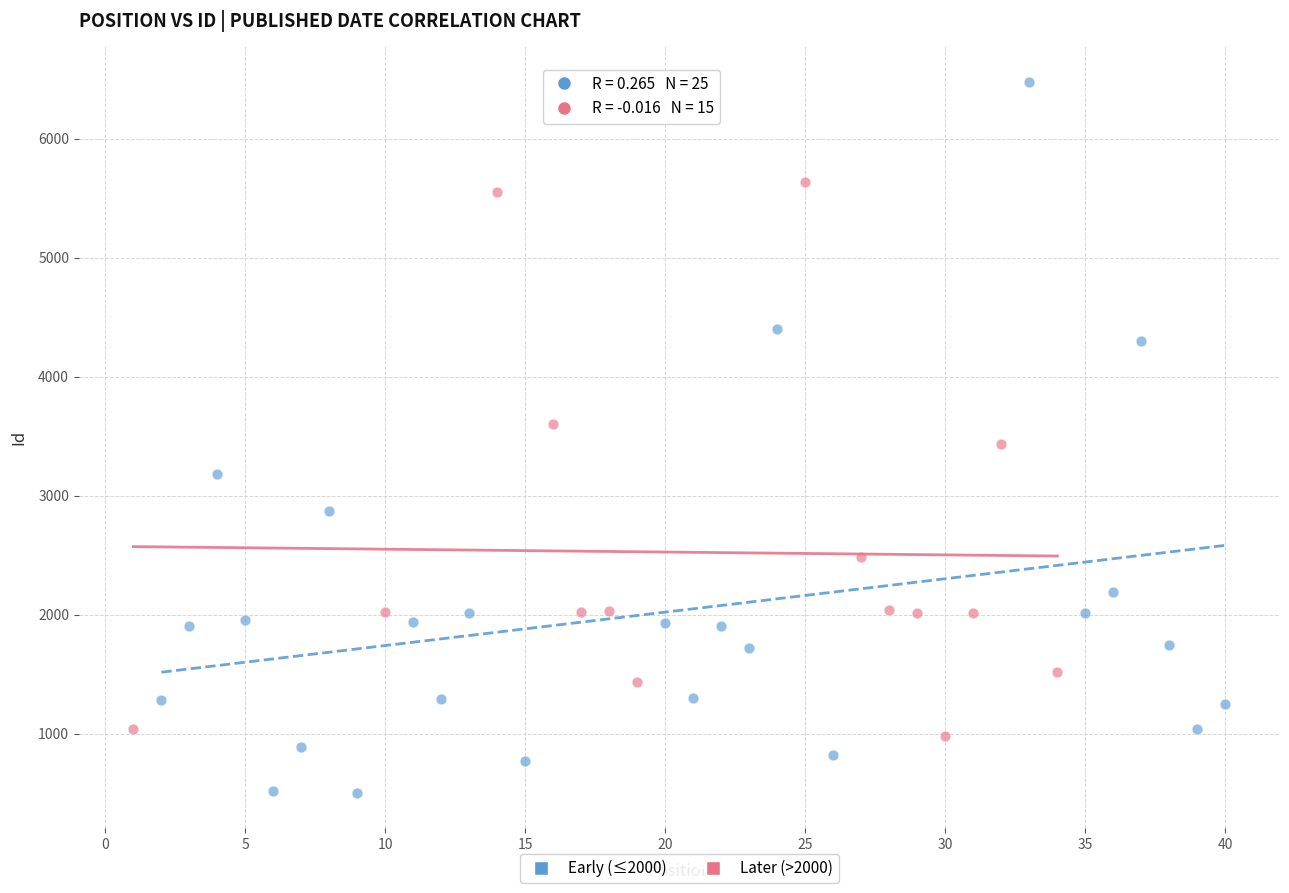

Which series reaches the maximum Y coordinate?

Early (≤2000)